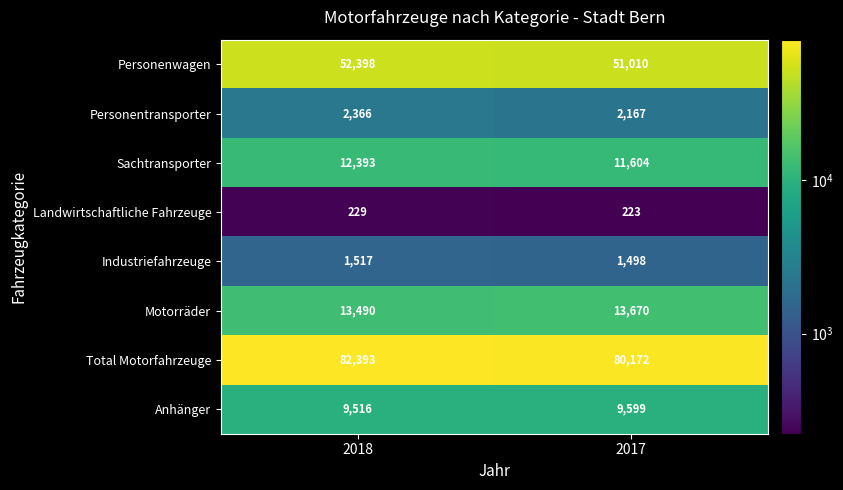

Read the Anhänger value at 2018, to the nearest 5.

9515